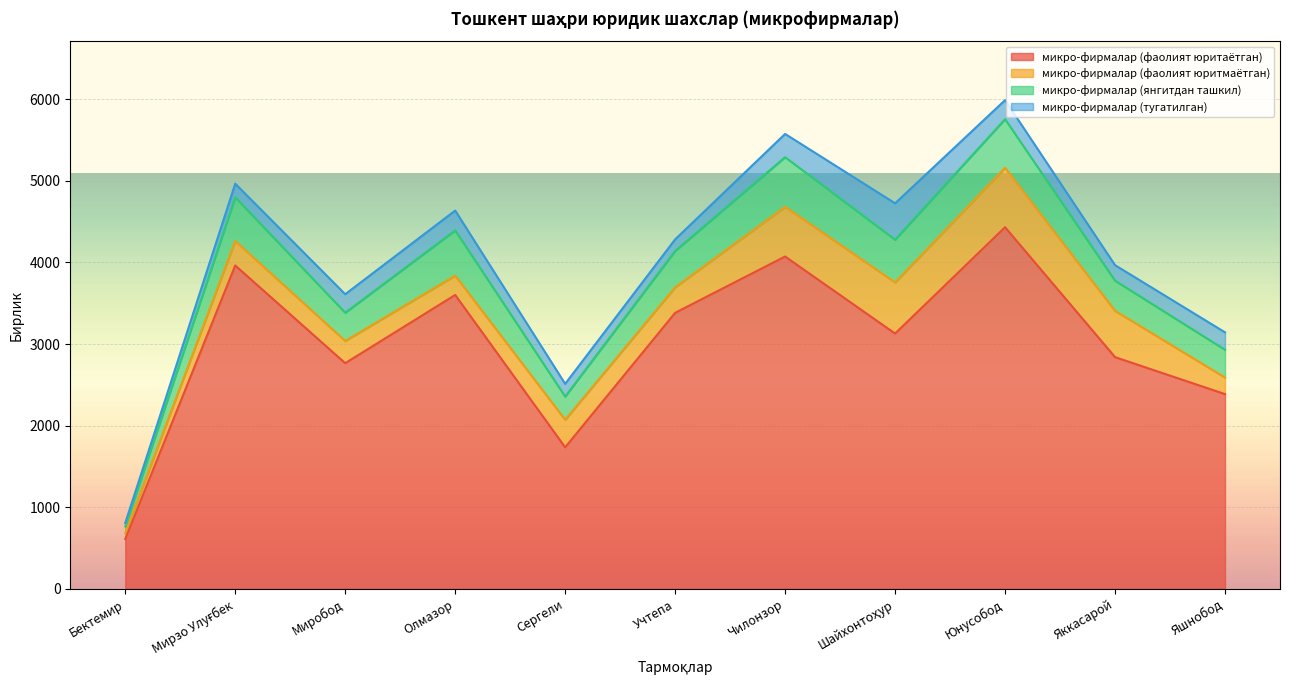

What is the greatest value displayed?

4431